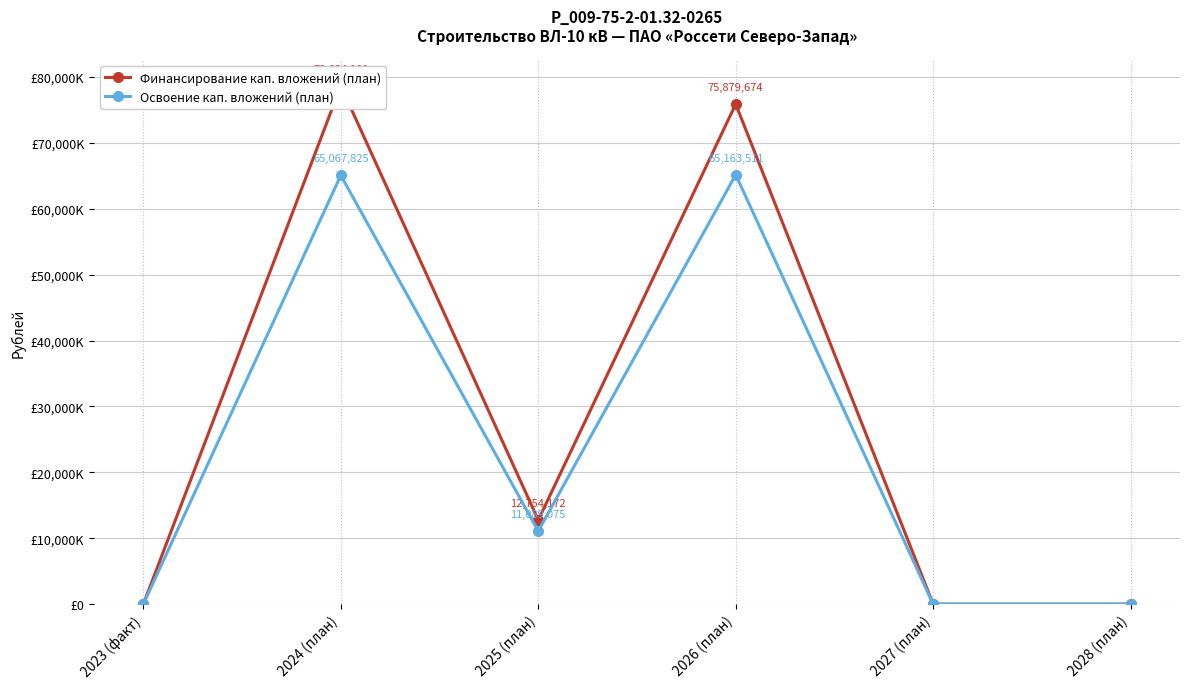

Where is Освоение кап. вложений (план) nearest to the value 32581755?

2025 (план)